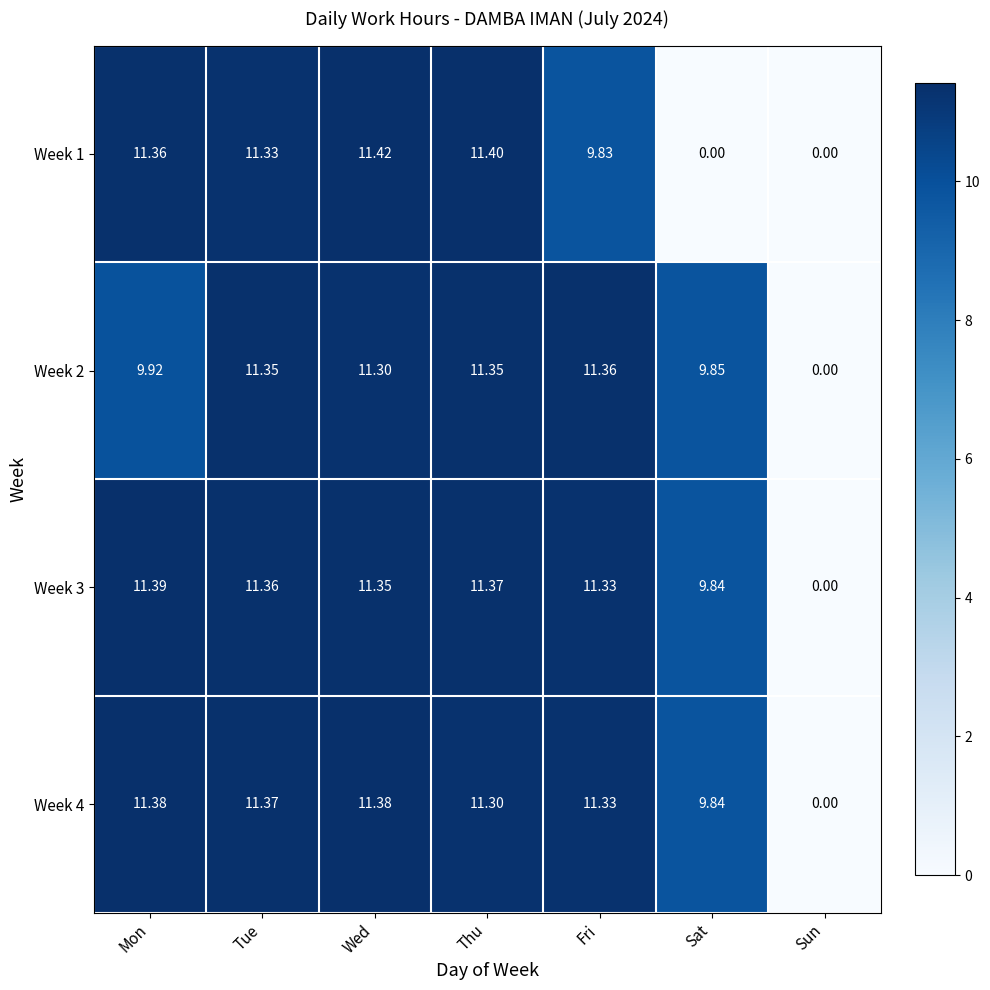

At which category is the sum across all series the highest?

Wed